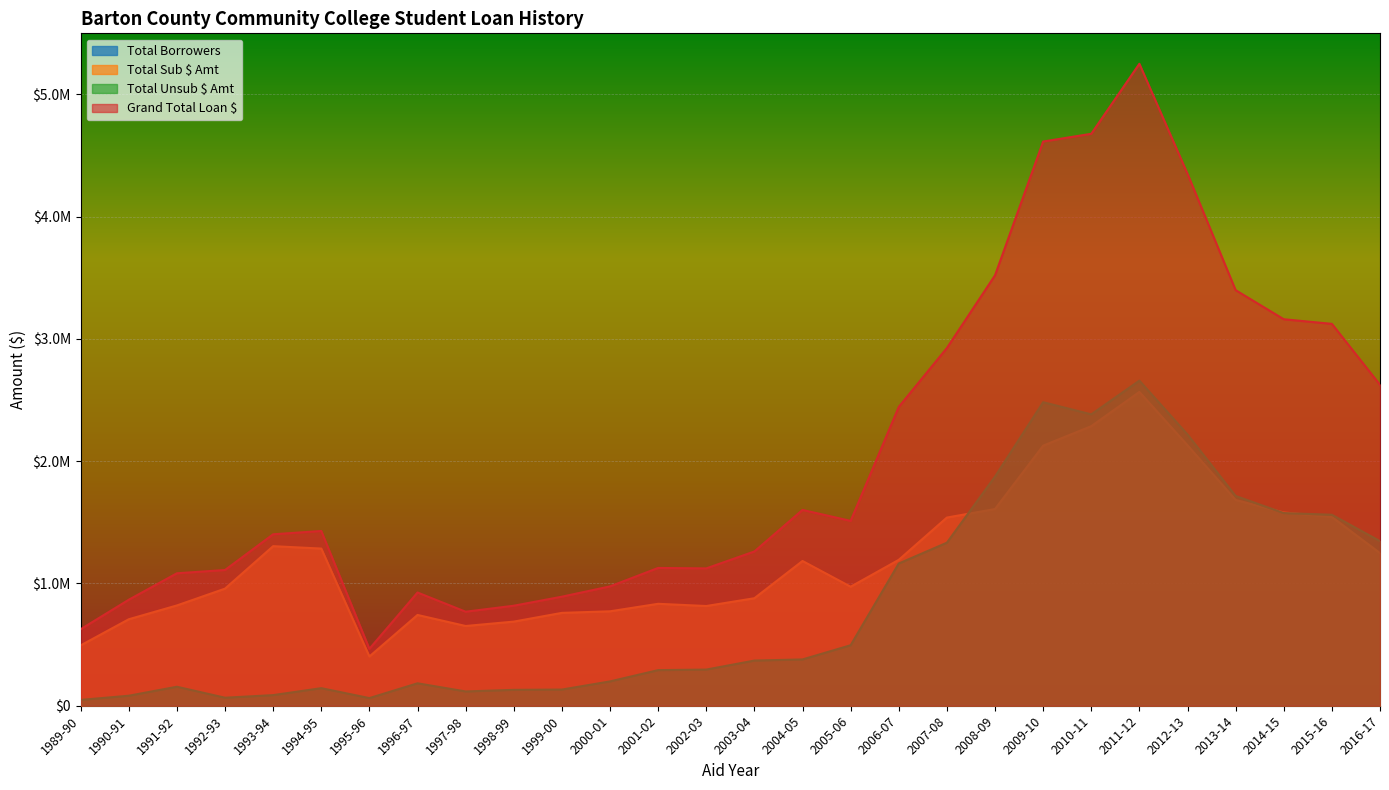

How many categories are shown in the chart?

28